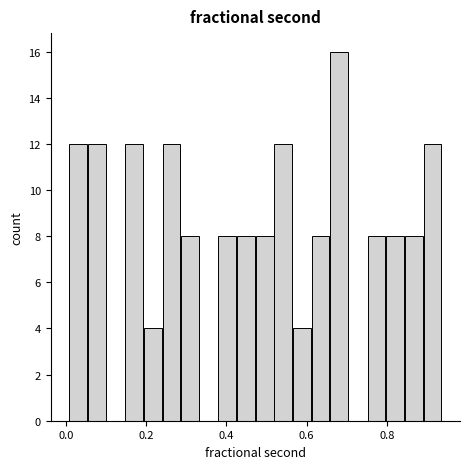

Around what value on the x-axis is the tallest bar? Give the approximate position of its centre, as read against the axis.

0.68